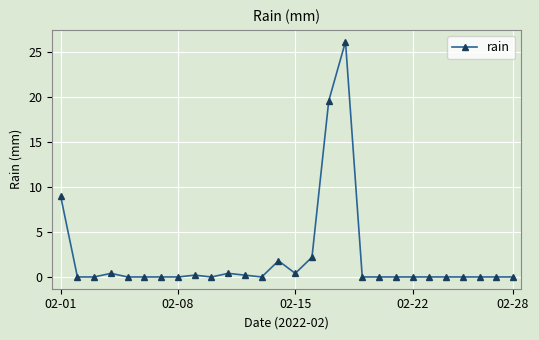

What is the greatest value displayed?

26.2